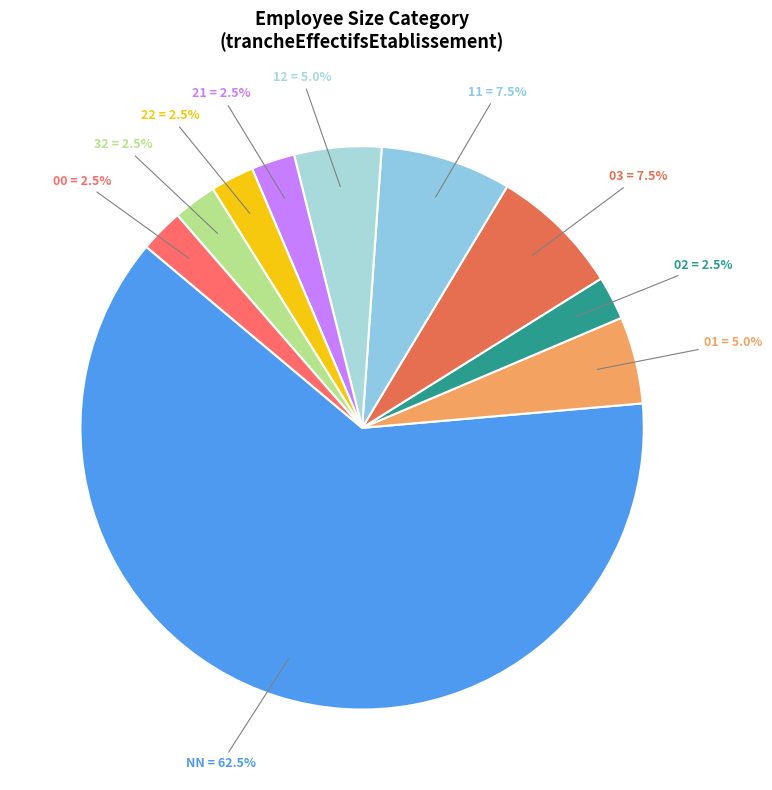

What is the ratio of the value at 12 to the value at 03?

0.7